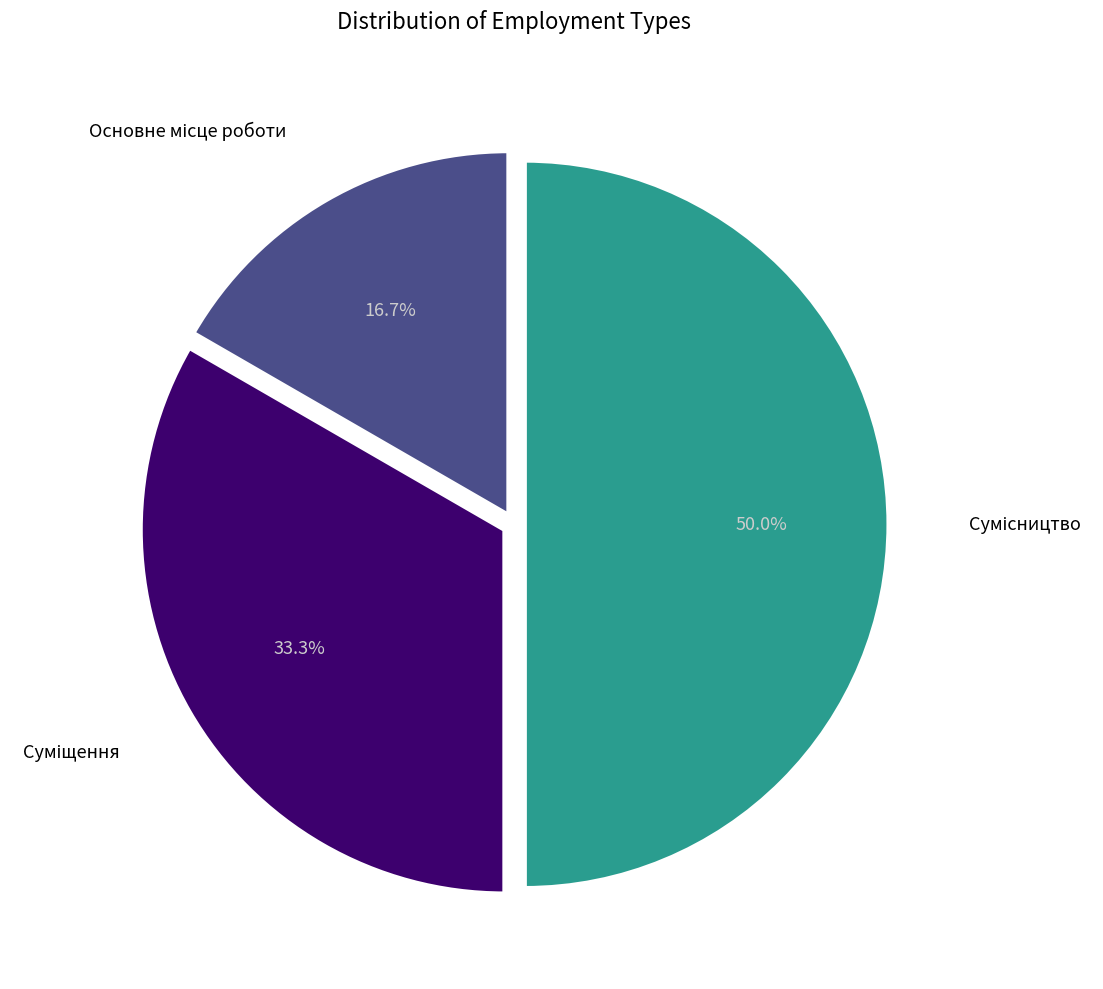

How many slices are in this pie chart?

3